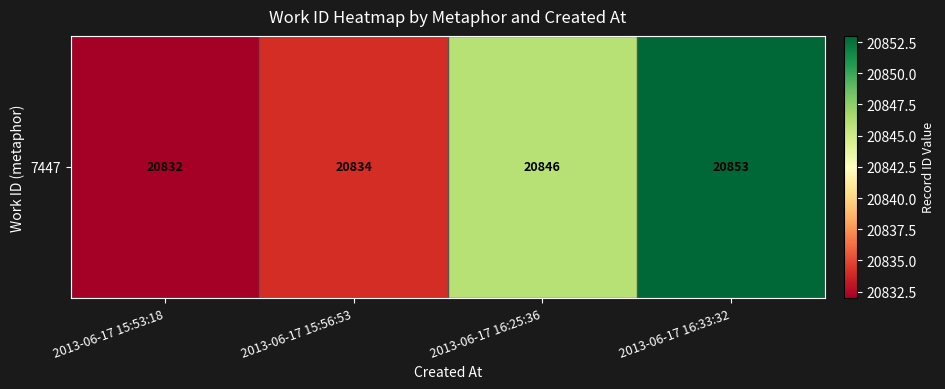

Reading left to right, list all the values displayed in this chart.

20832	20834	20846	20853